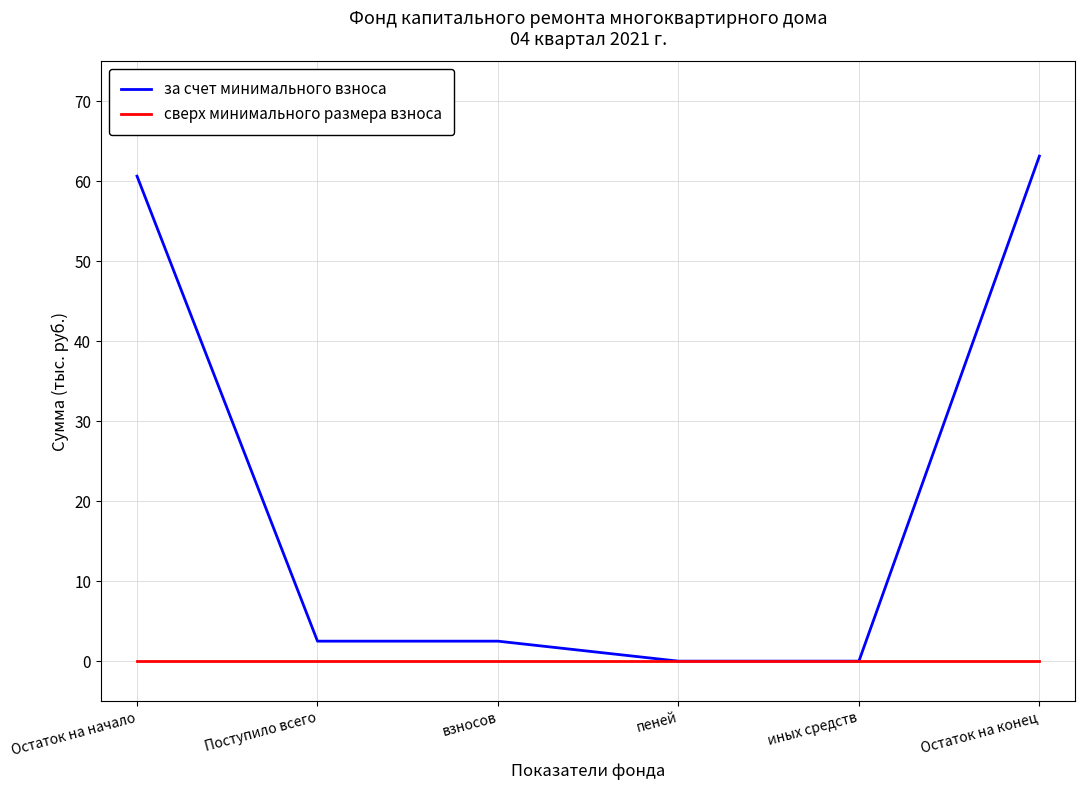

What is the difference between the maximum and minimum values in the за счет минимального взноса series?

63.2